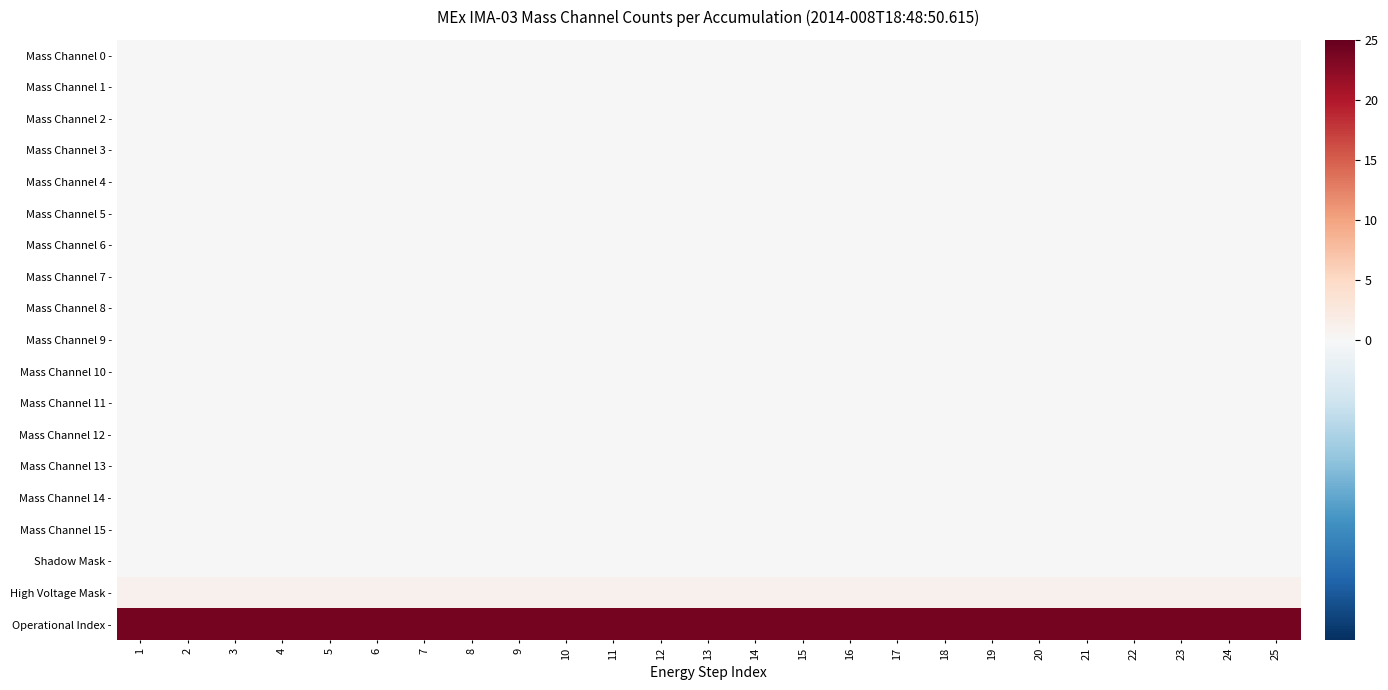

What is the maximum value shown in the chart?

24